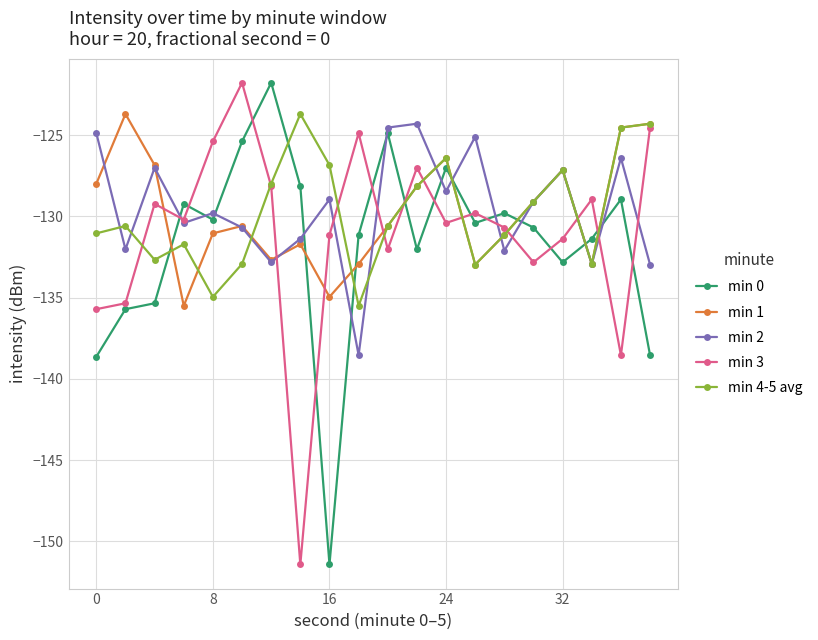

What is the smallest value displayed?

-151.4